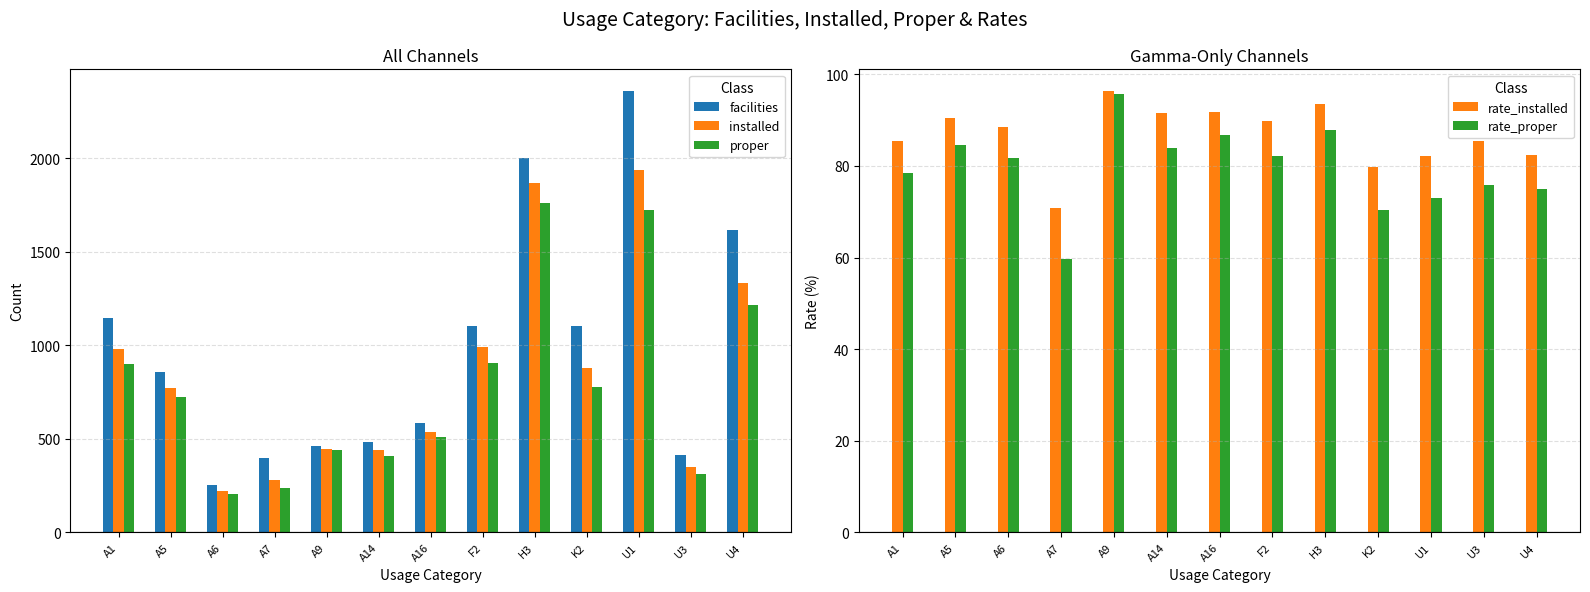

What is the approximate value of facilities at A14?

482